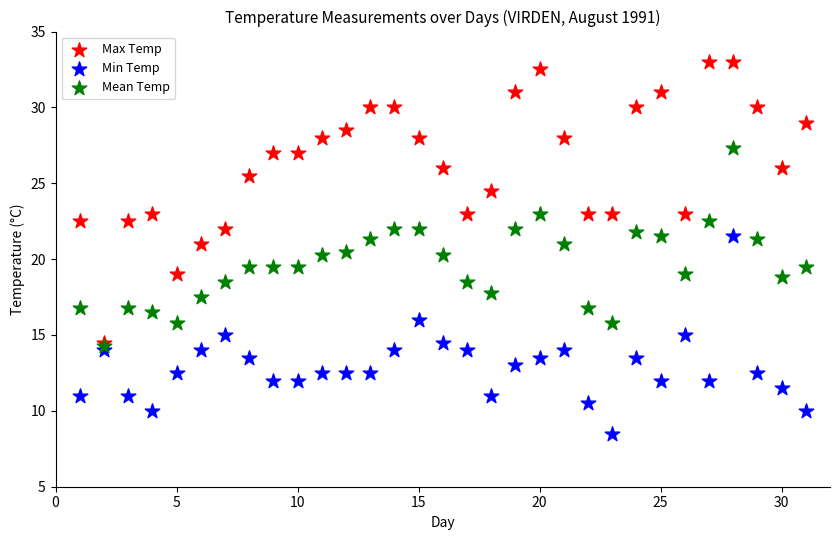

Which series has the largest Y range (max minus min)?

Max Temp